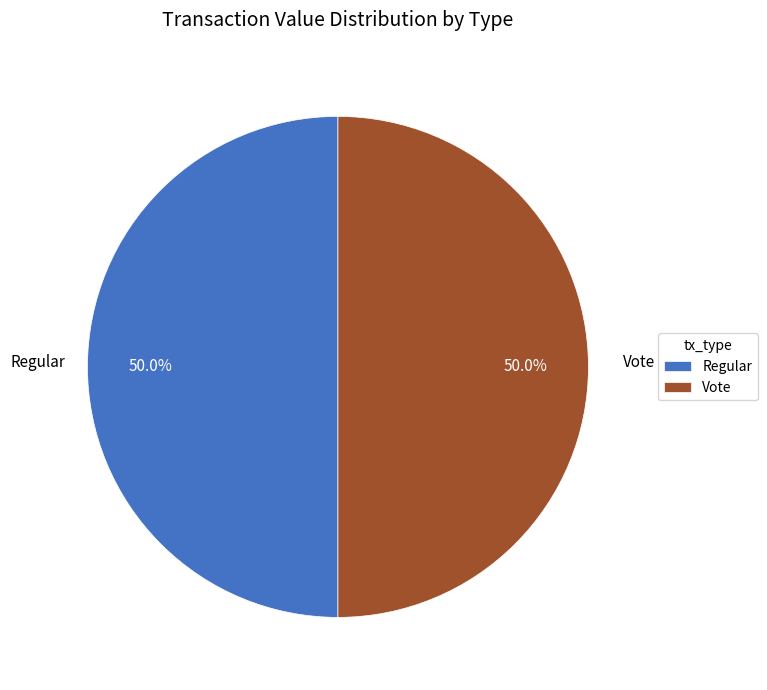

Approximately how many times larger is the value at Regular compared to Vote?

1.0